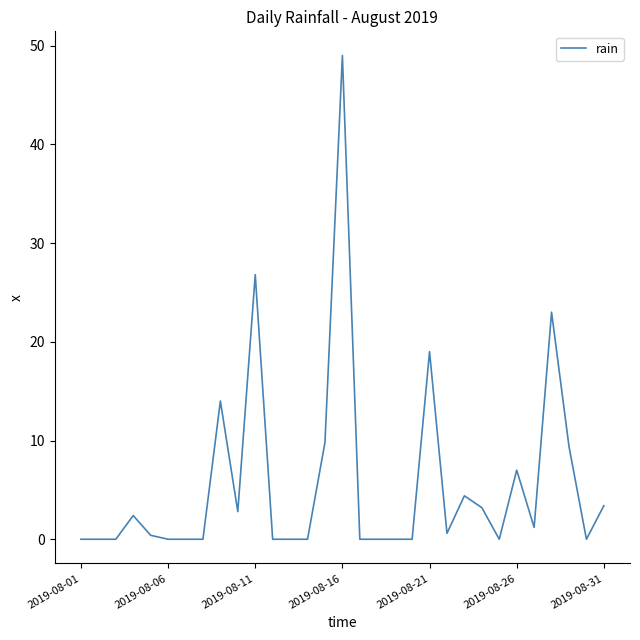

What is the maximum value shown in the chart?

49.0